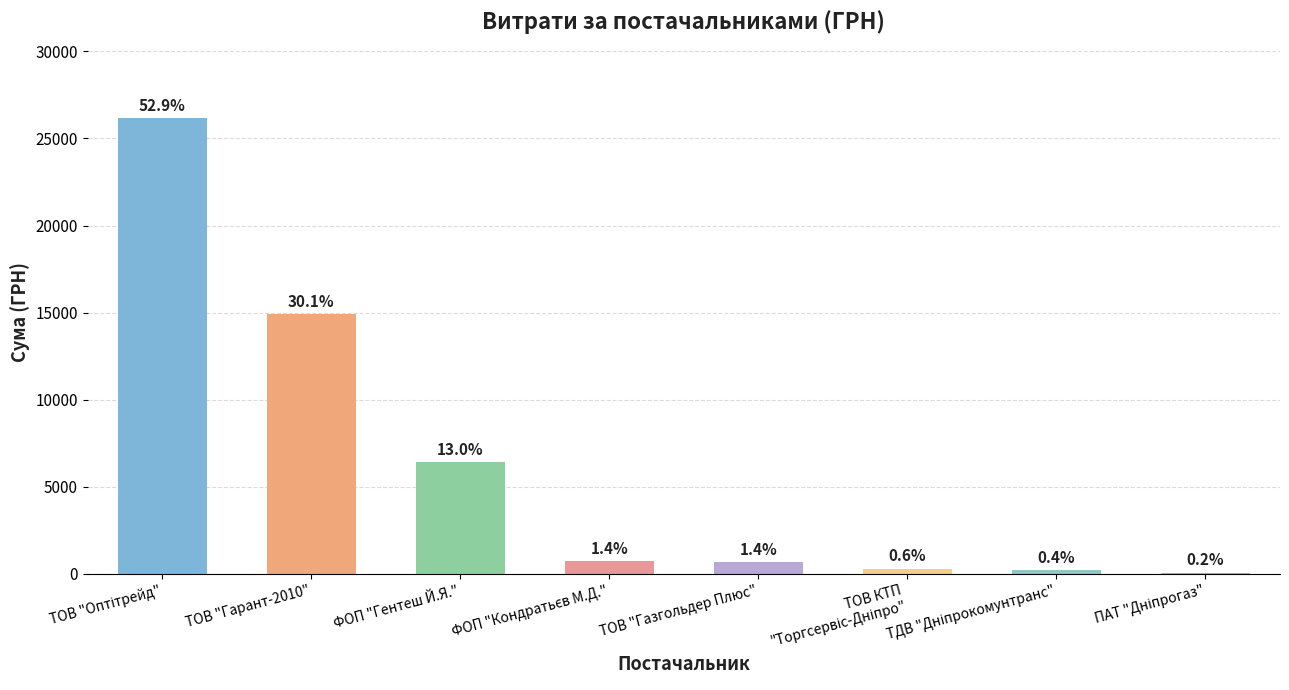

Rank the categories by value from lowest to highest.

ПАТ "Дніпрогаз", ТДВ "Дніпрокомунтранс", ТОВ КТП
"Торгсервіс-Дніпро", ТОВ "Газгольдер Плюс", ФОП "Кондратьєв М.Д.", ФОП "Гентеш Й.Я.", ТОВ "Гарант-2010", ТОВ "Оптітрейд"